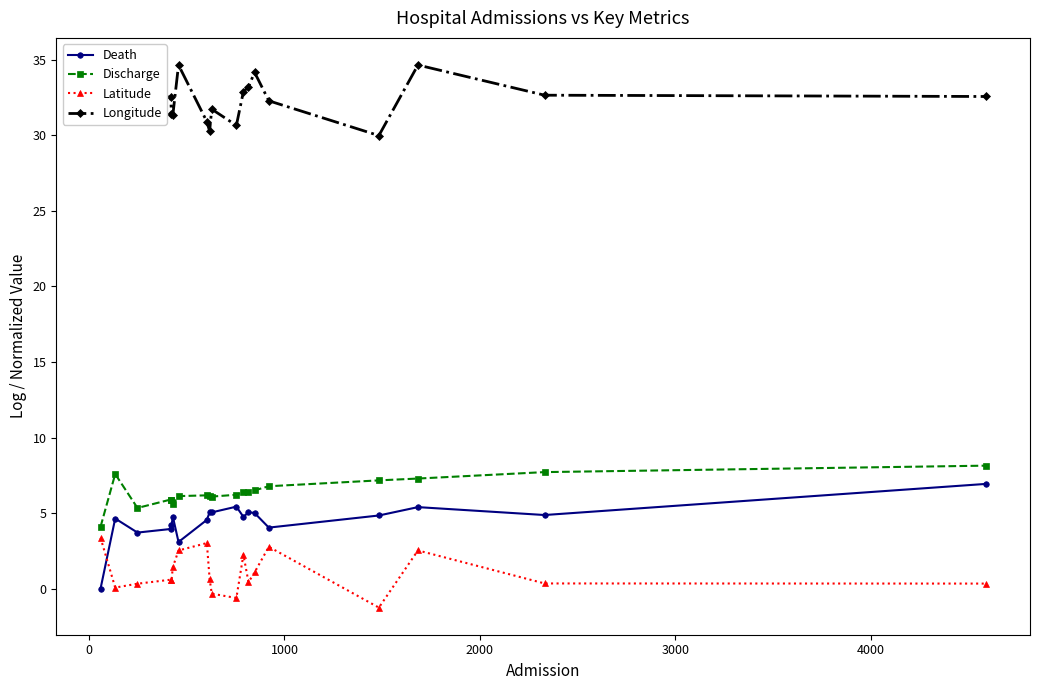

In Death, how many points are higher than both neighbors (excluding endpoints)?

6